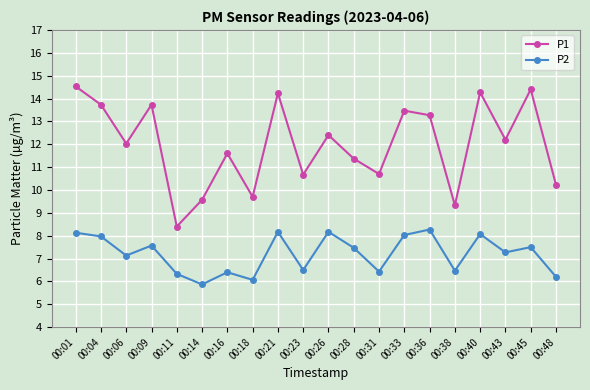

Is the value of P2 at 00:14 greater than the value of P1 at 00:14?

No